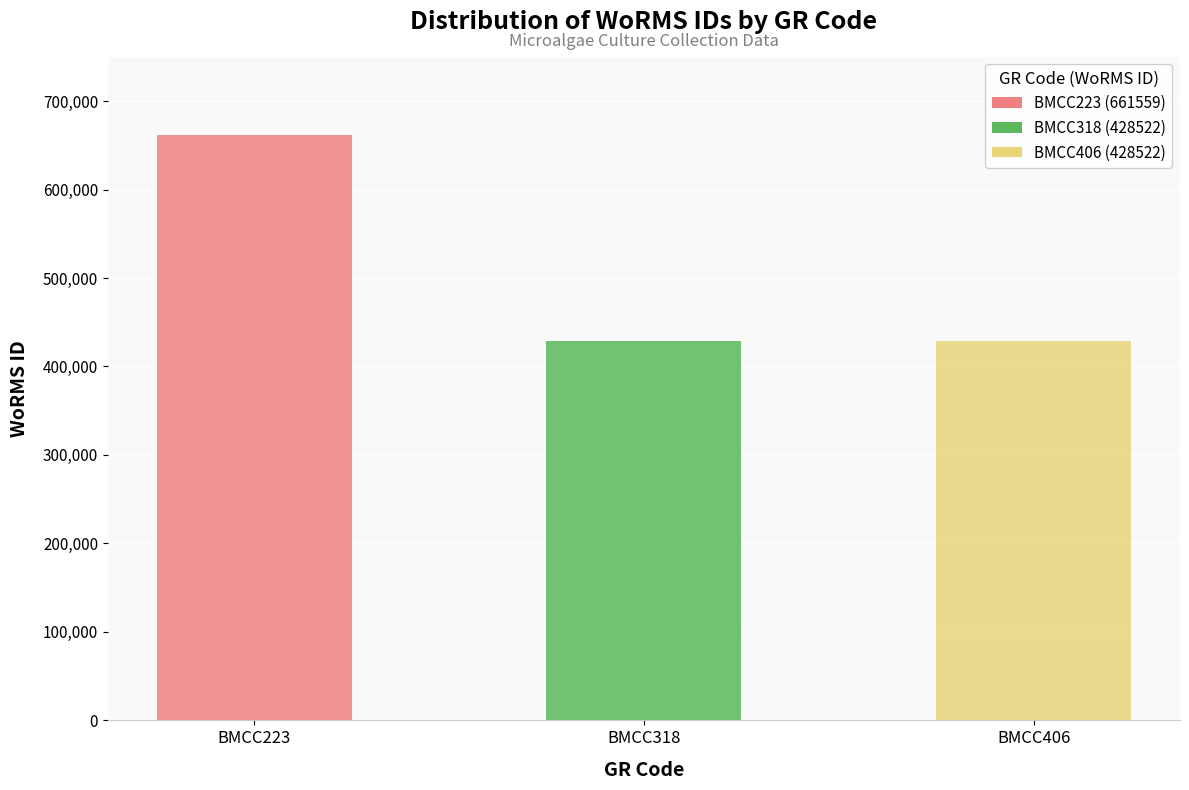

Reading right to left, list all the values displayed in this chart.

428522	428522	661559